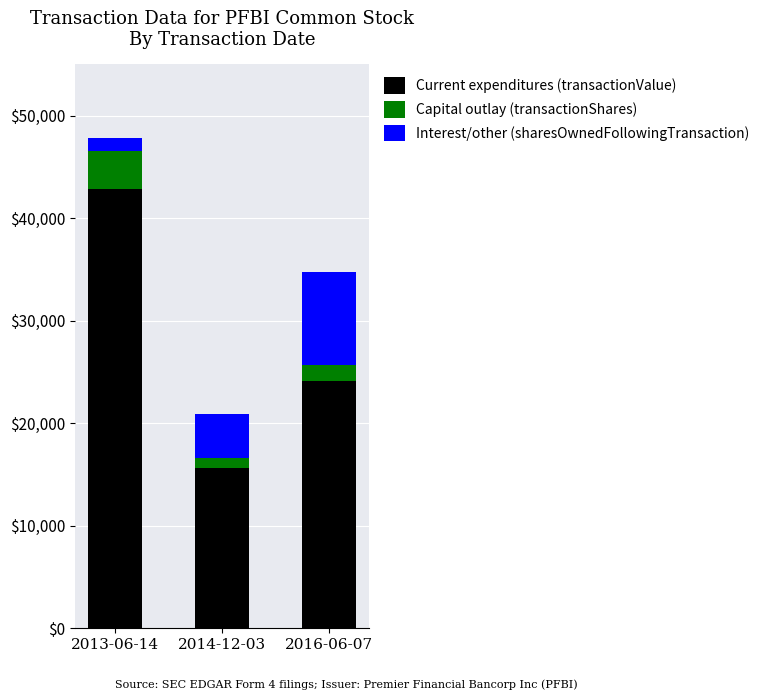

True or false: Current expenditures (transactionValue) has a value of 42888 at 2013-06-14.

True